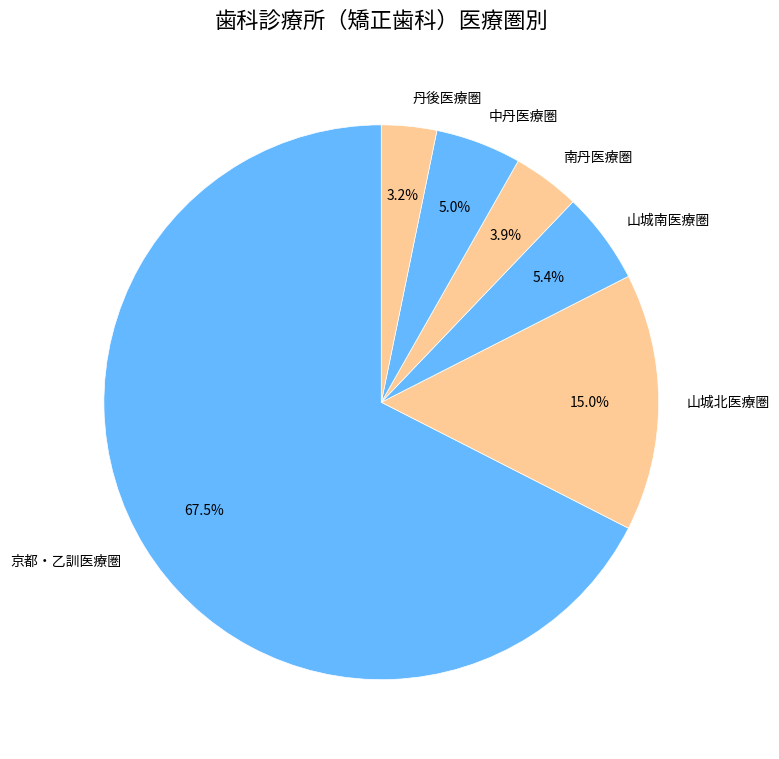

Is it true that 中丹医療圏 is 5% of the pie?

True